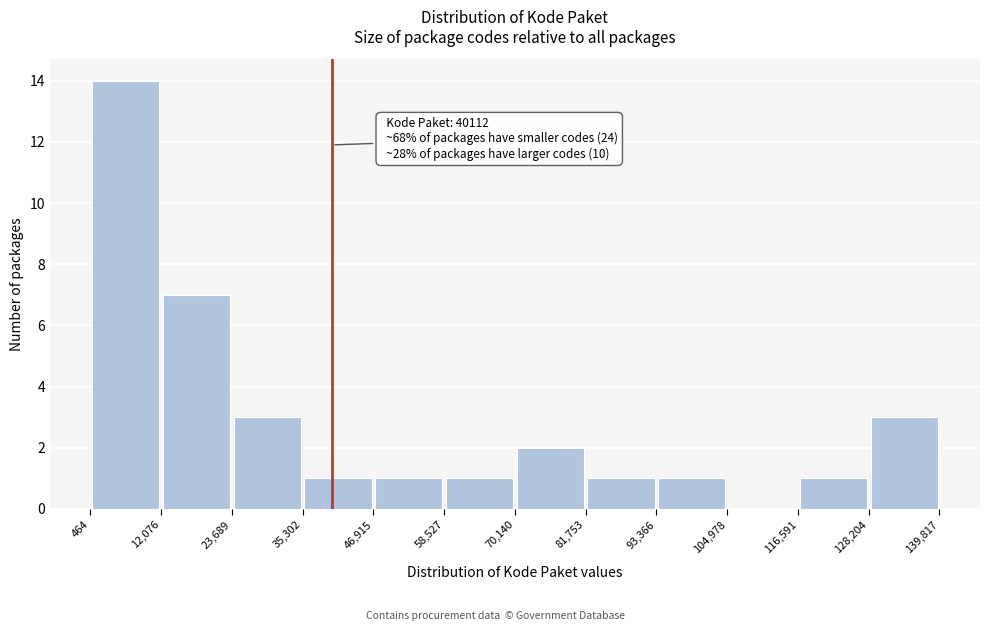

Over which range of the x-axis is the bar tallest?

464 to 12,076